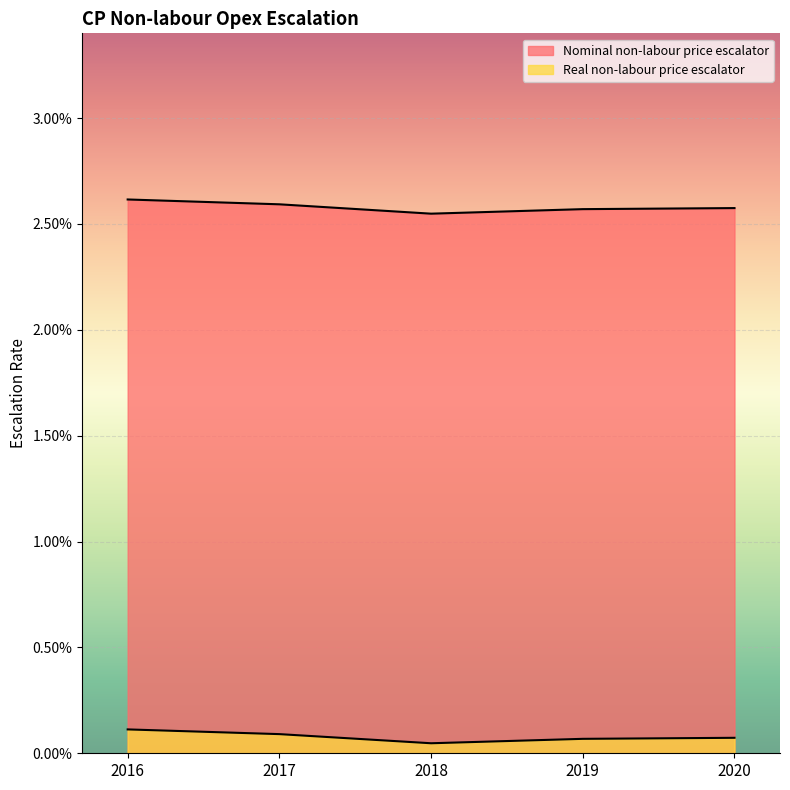

Rank the series by their average value, from lowest to highest.

Real non-labour price escalator, Nominal non-labour price escalator